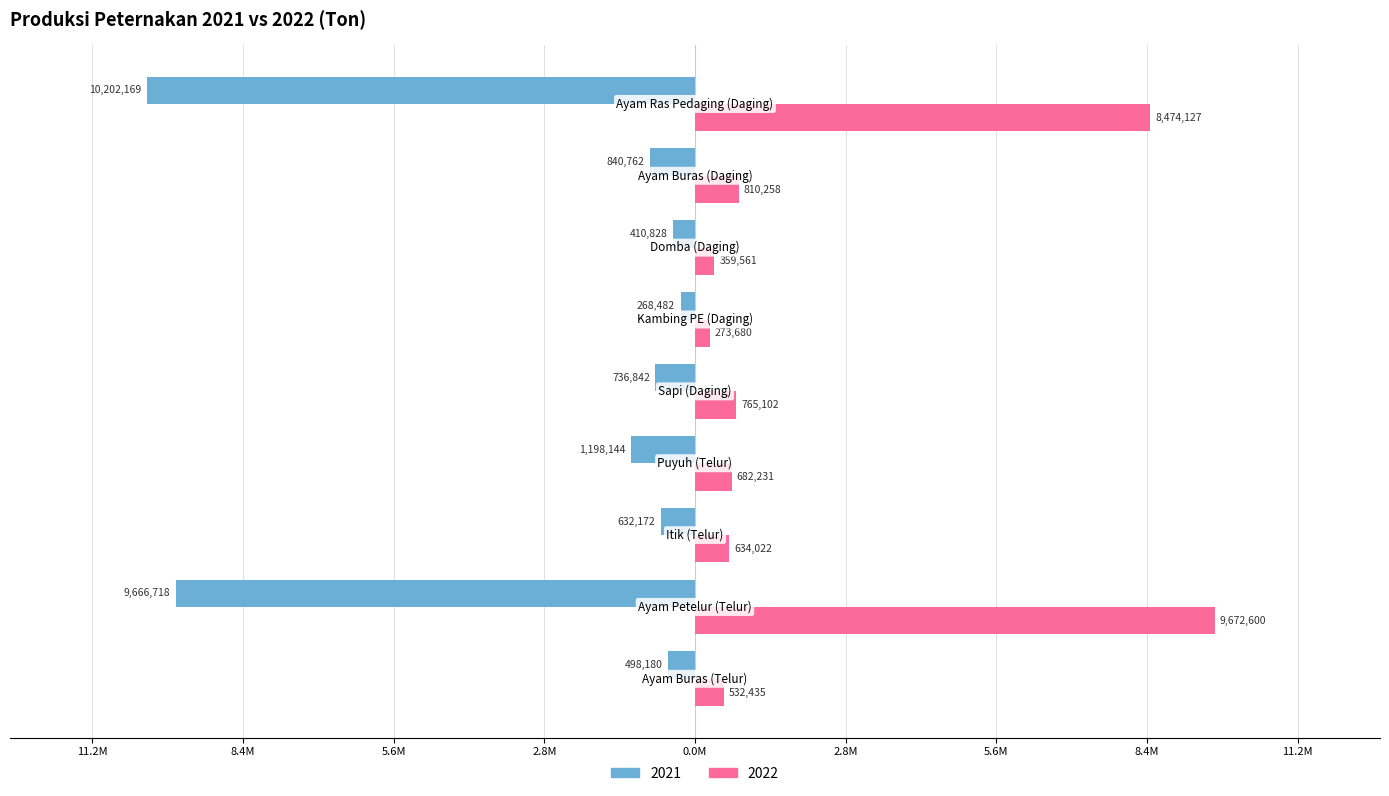

What are all the series names shown in the legend?

2021, 2022